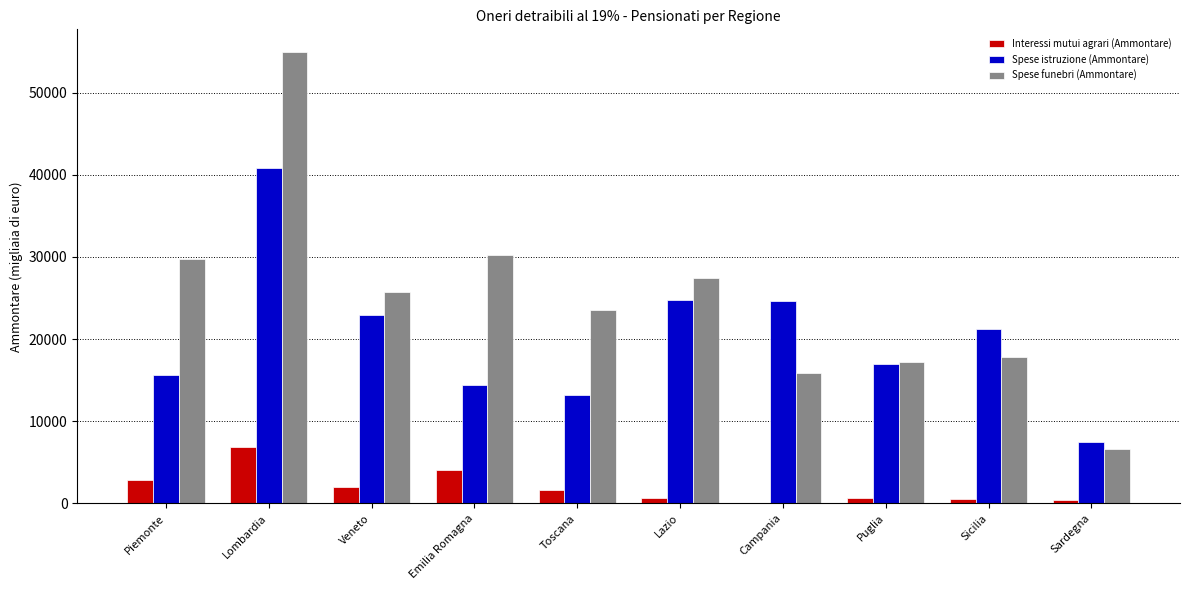

What are all the series names shown in the legend?

Interessi mutui agrari (Ammontare), Spese istruzione (Ammontare), Spese funebri (Ammontare)